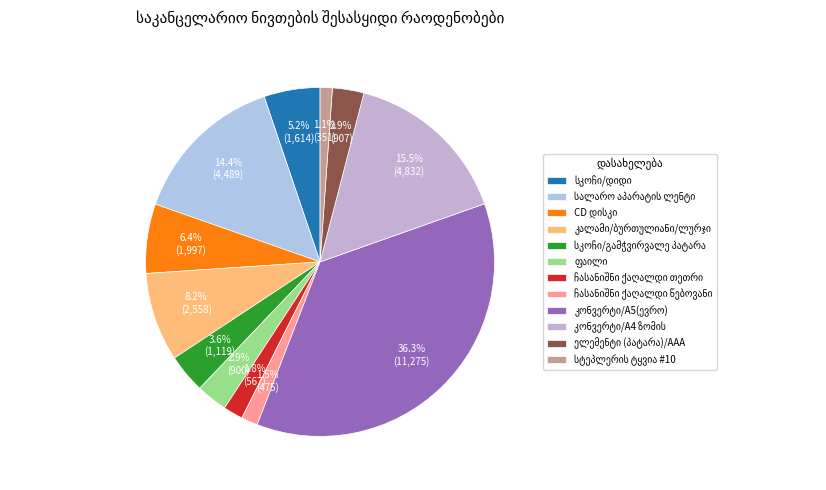

Rank the categories by value from highest to lowest.

კონვერტი/A5(ევრო), კონვერტი/A4 ზომის, სალარო აპარატის ლენტი, კალამი/ბურთულიანი/ლურჯი, CD დისკი, სკოჩი/დიდი, სკოჩი/გამჭვირვალე პატარა, ელემენტი (პატარა)/AAA, ფაილი, ჩასანიშნი ქაღალდი თეთრი, ჩასანიშნი ქაღალდი წებოვანი, სტეპლერის ტყვია #10